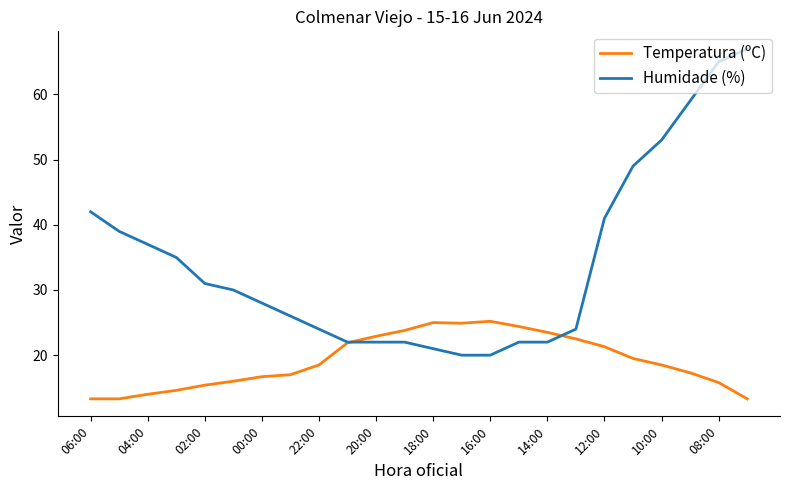

Which series has the largest range (max minus min)?

Humidade (%)